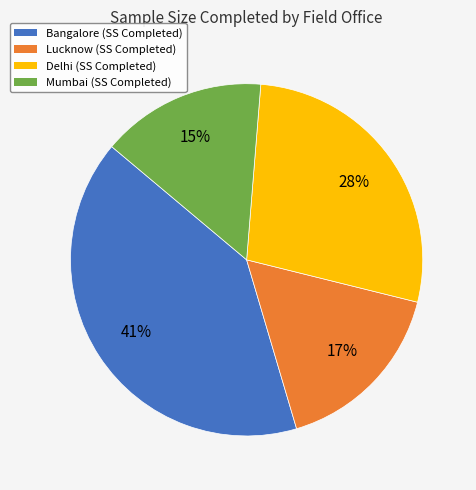

The Lucknow slice represents 30% of the pie. True or false?

False